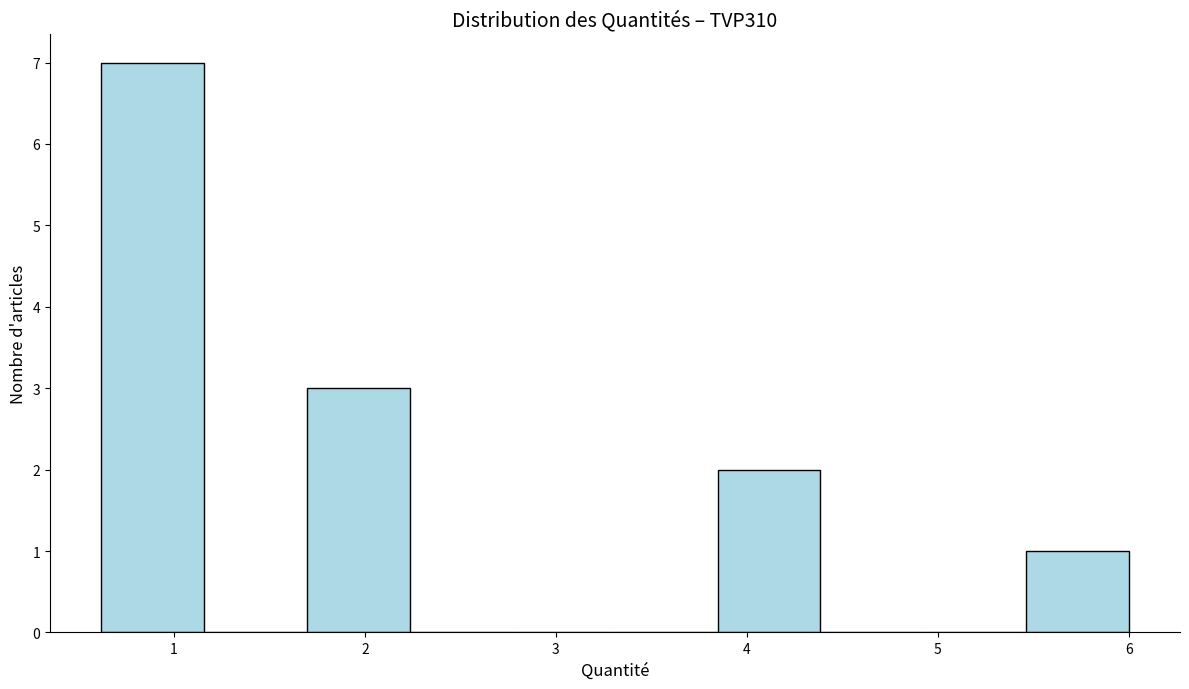

How tall is the bar that spans 1.7 to 2.2 on the x-axis? Neither the bar edges nor the heights are printed on the chart, so give them approximately, as read against the axes.

3